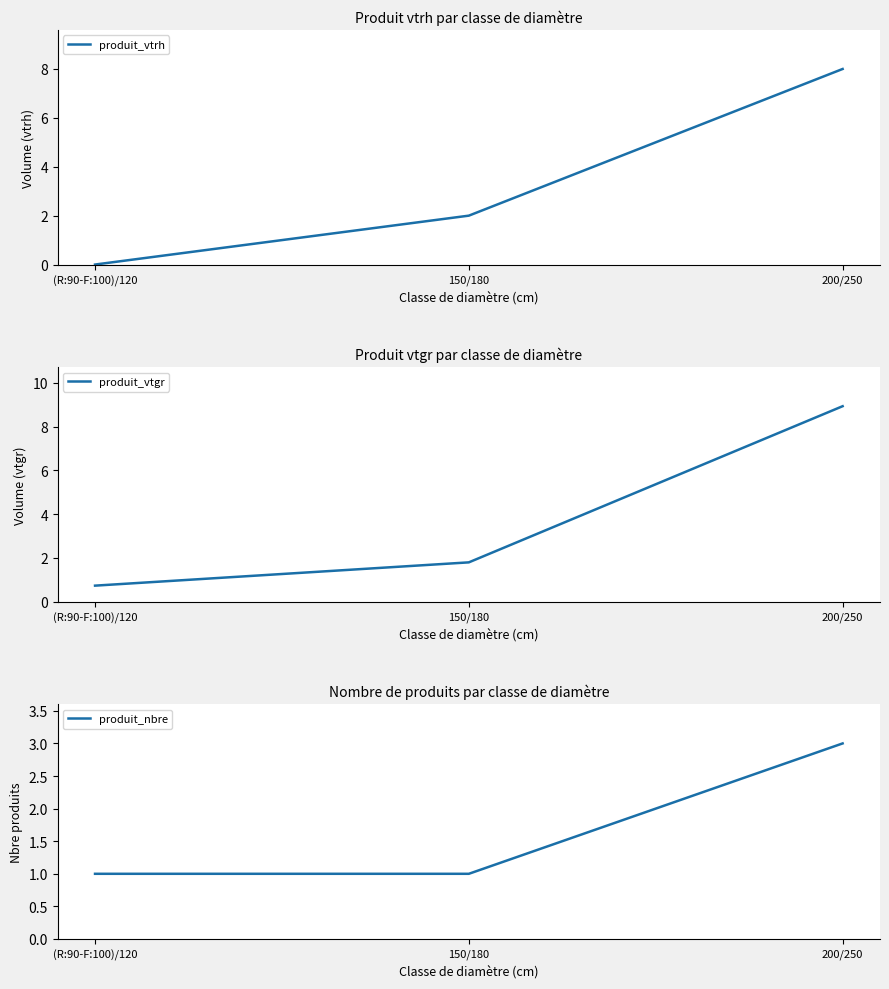

What is the spread (max minus min) of values at 200/250?

5.9